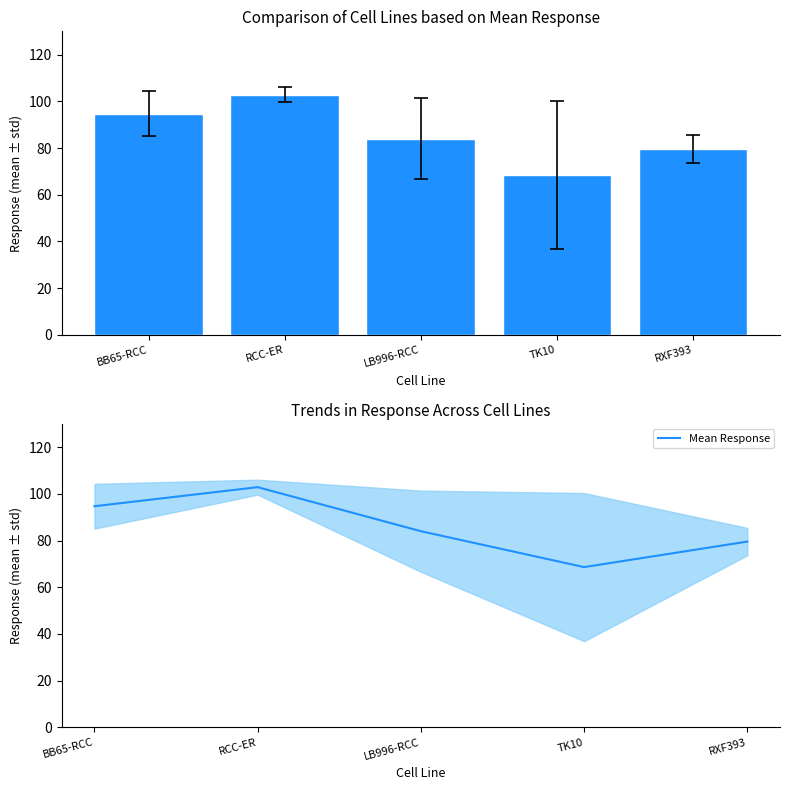

What is the smallest value displayed?

68.6